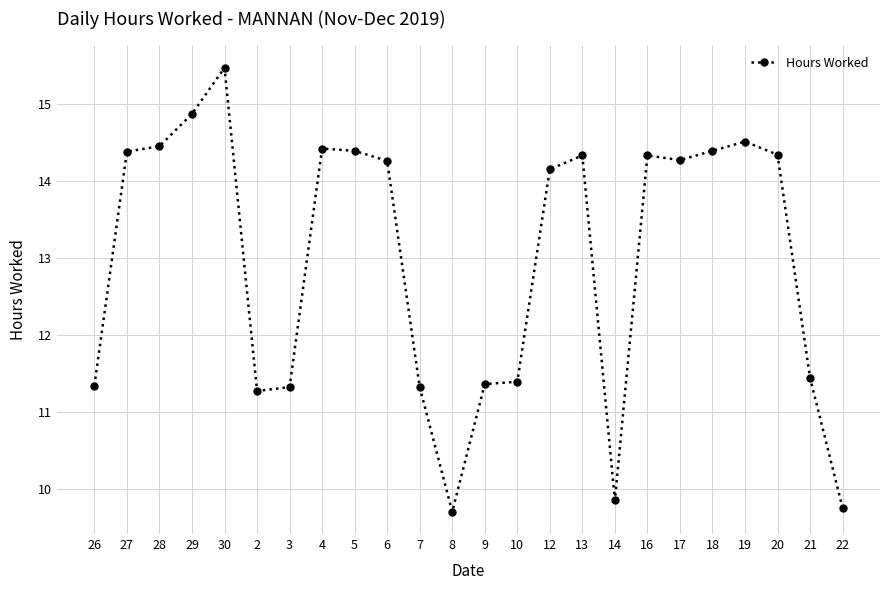

True or false: the data shows 14.4 at 5.

True